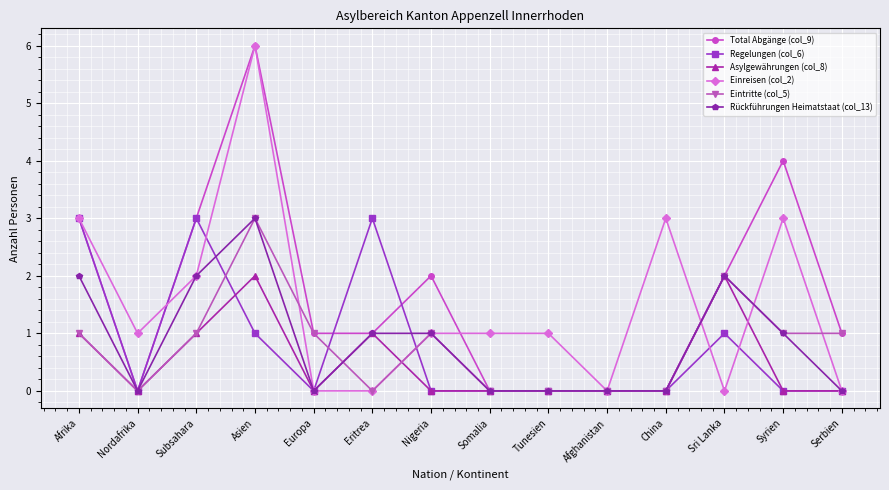

What is the difference between the second highest and minimum values in the Rückführungen Heimatstaat (col_13) series?

2